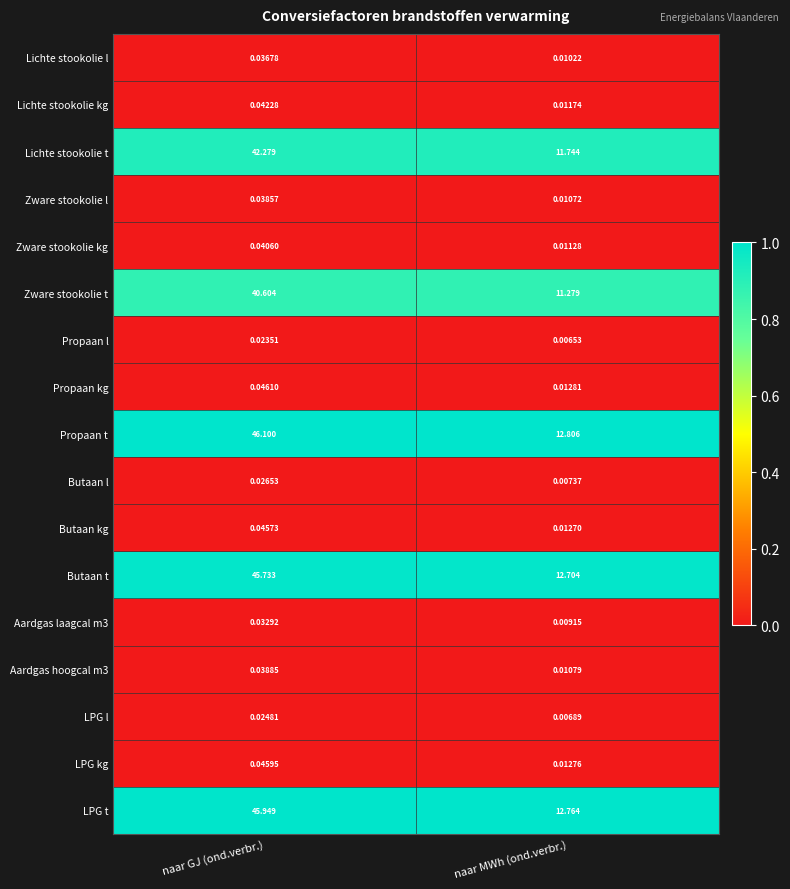

Which label corresponds to the largest value in the chart?

naar GJ (ond.verbr.)